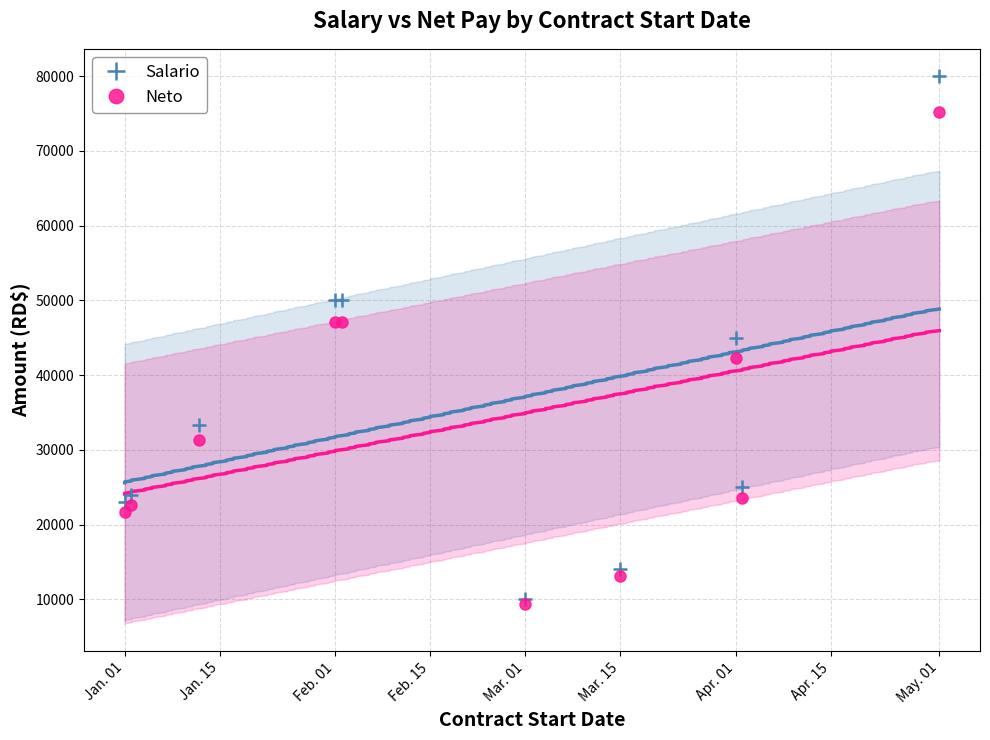

Which series has the largest range (max minus min)?

Salario